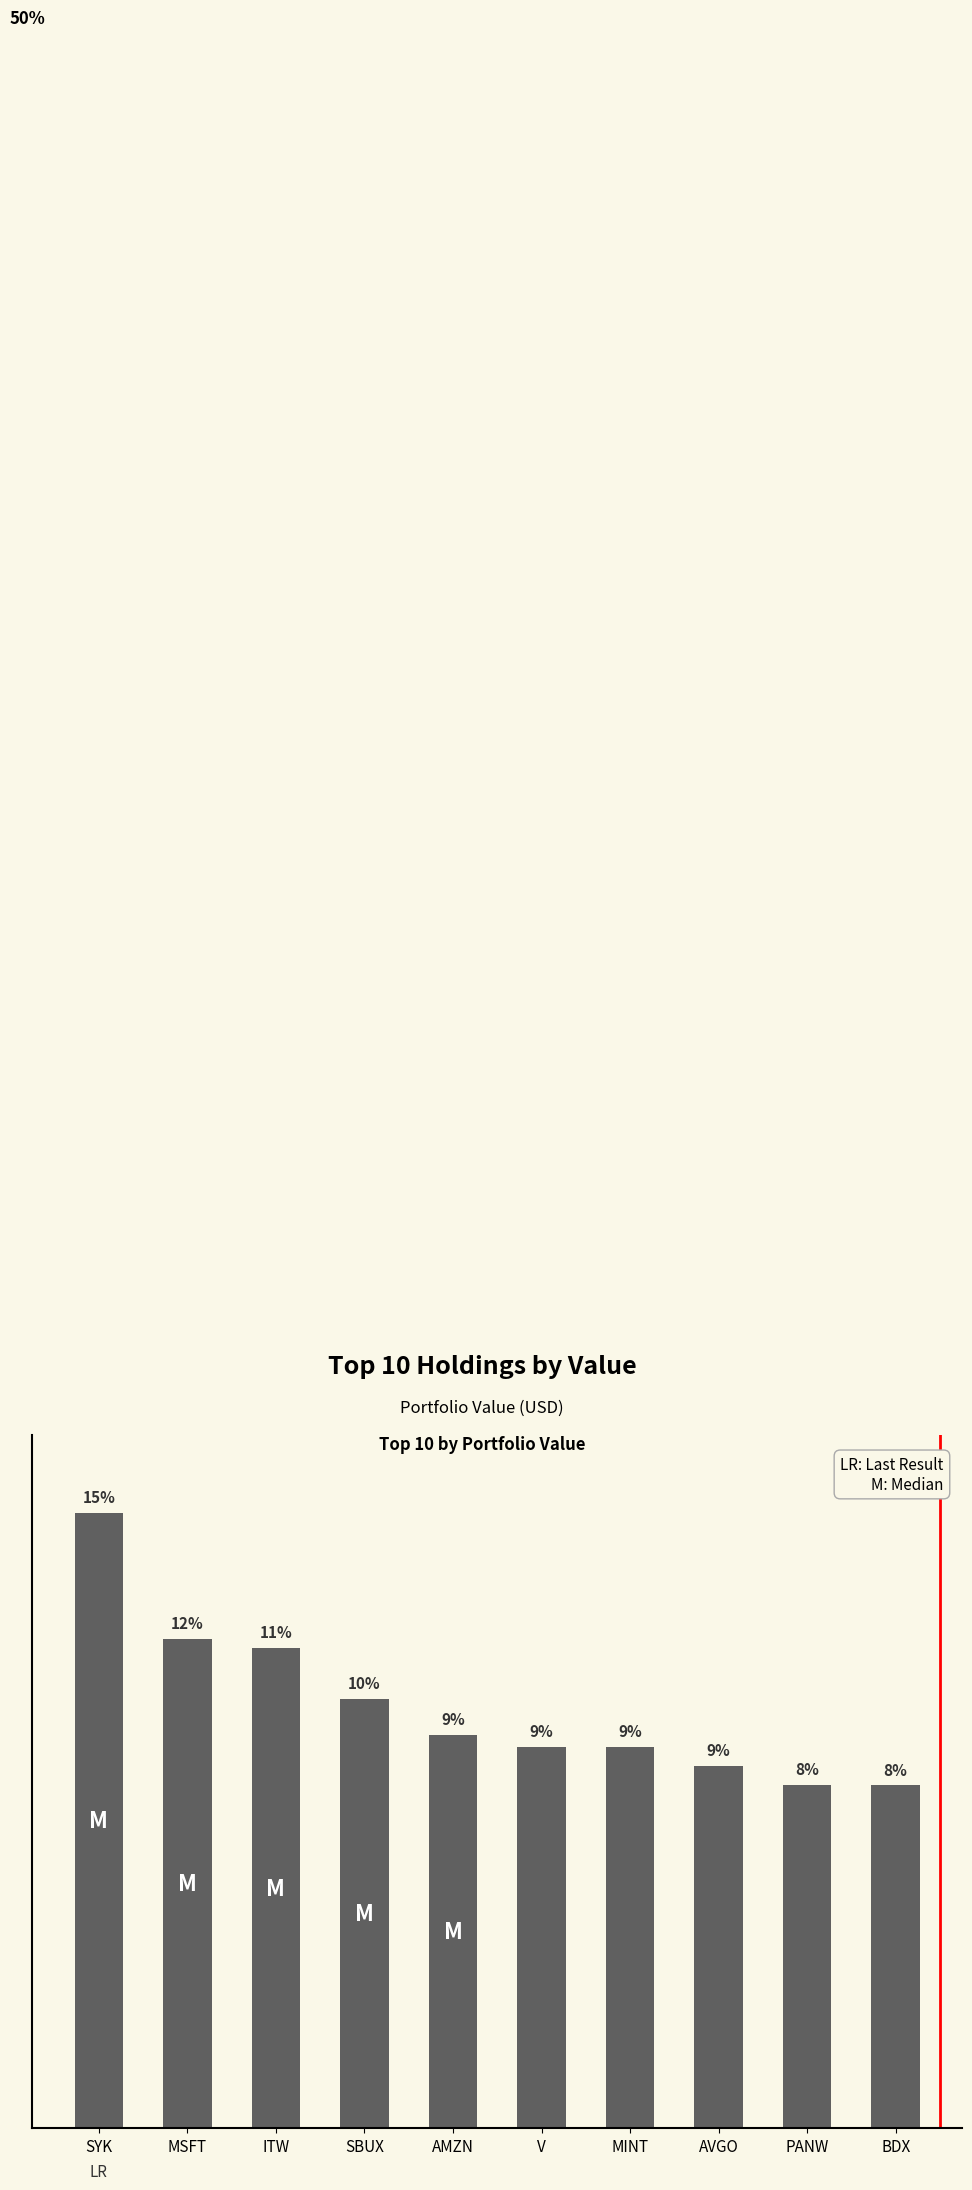

Where does the data first go above 10216000?

SYK